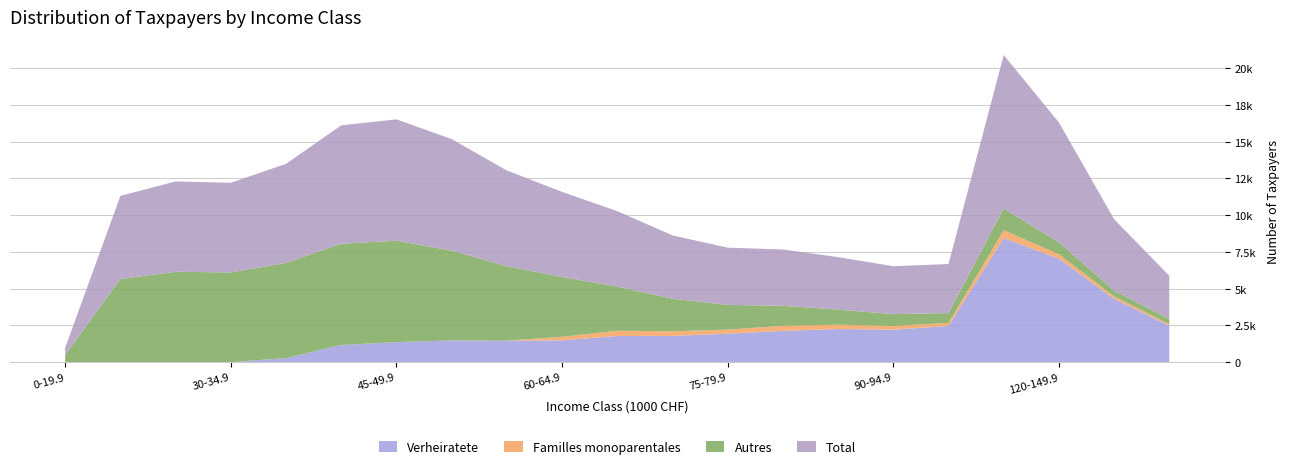

Reading left to right, list all the values displayed in this chart.

Verheiratete: 0	0	0	0	271	1165	1357	1479	1455	1481	1778	1781	1934	2124	2253	2207	2460	8439	7048	4306	2478
Familles monoparentales: 0	0	0	0	0	1	0	1	0	241	358	315	275	350	295	258	201	535	301	166	104
Autres: 490	5658	6149	6104	6478	6894	6906	6112	5068	4072	3003	2217	1685	1360	1025	799	677	1478	809	391	354
Total: 490	5658	6149	6104	6749	8060	8263	7592	6523	5794	5139	4313	3894	3834	3573	3264	3338	10452	8158	4863	2936